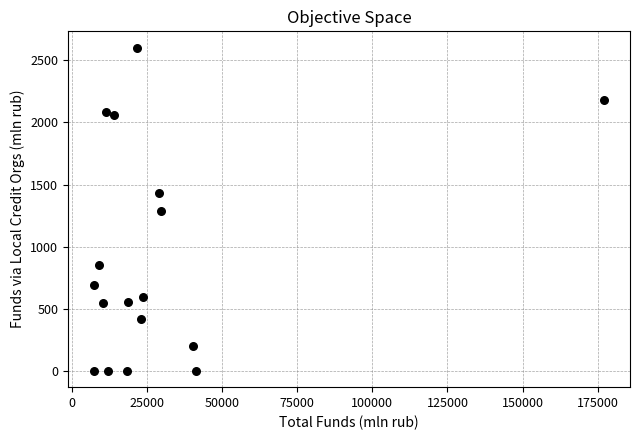

What is the range of Y values (max minus min)?

2603